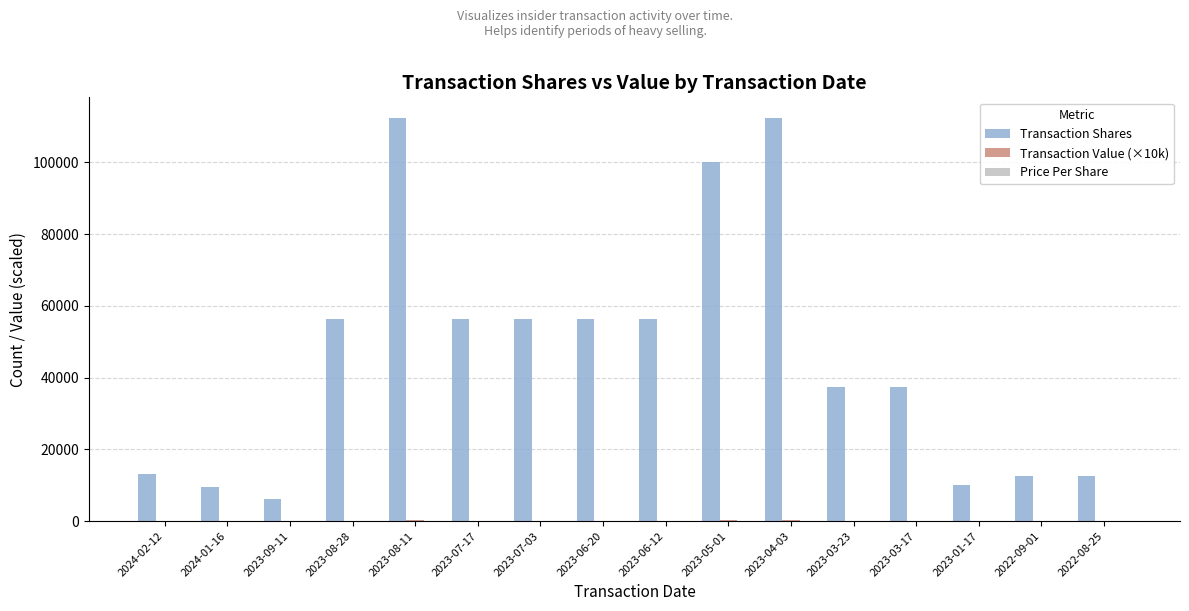

Between 2024-02-12 and 2023-03-17, which series saw the biggest shift?

Transaction Shares